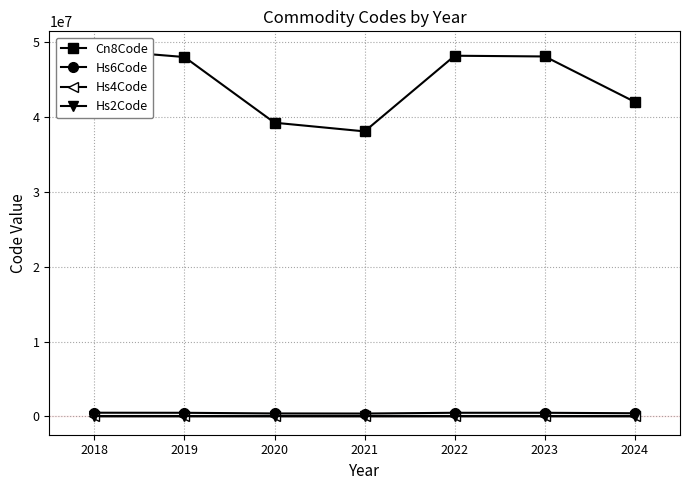

What is the approximate value of Hs2Code at 2024, to the nearest 5?

40